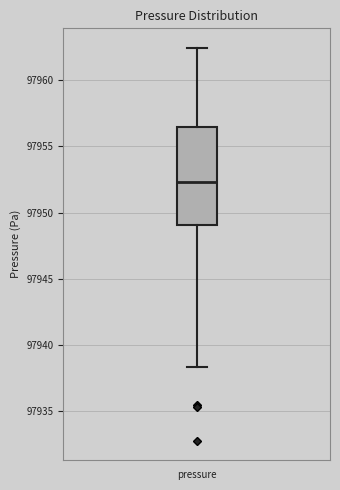

Where is the upper edge of the box for pressure on the y-axis? The values are not printed on the chart, so give them approximately, as read against the axis.

97956.5